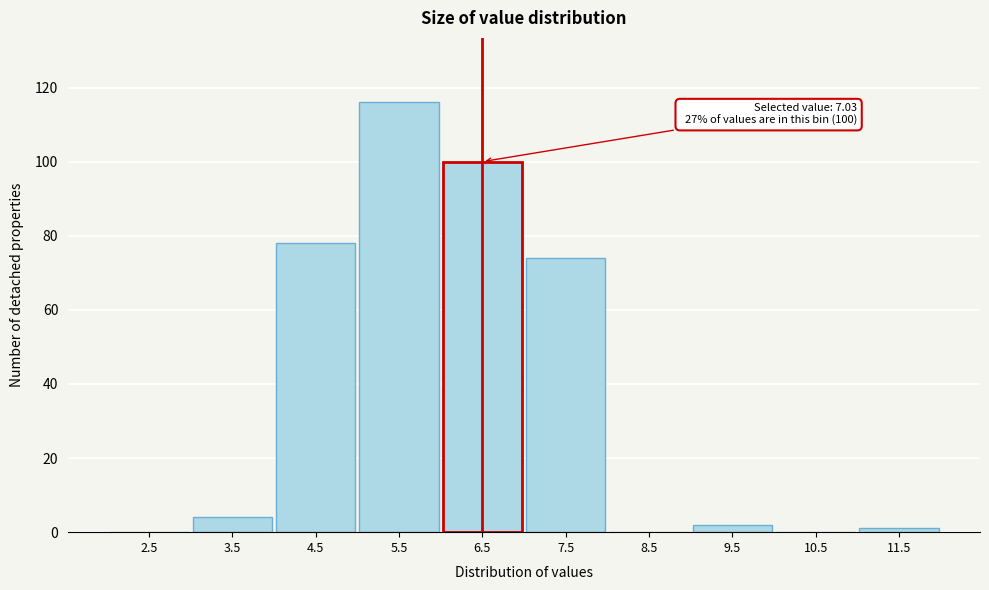

Reading right to left, what are all the values shown in this chart?

11.5=1	10.5=0	9.5=2	8.5=0	7.5=74	6.5=100	5.5=116	4.5=78	3.5=4	2.5=0